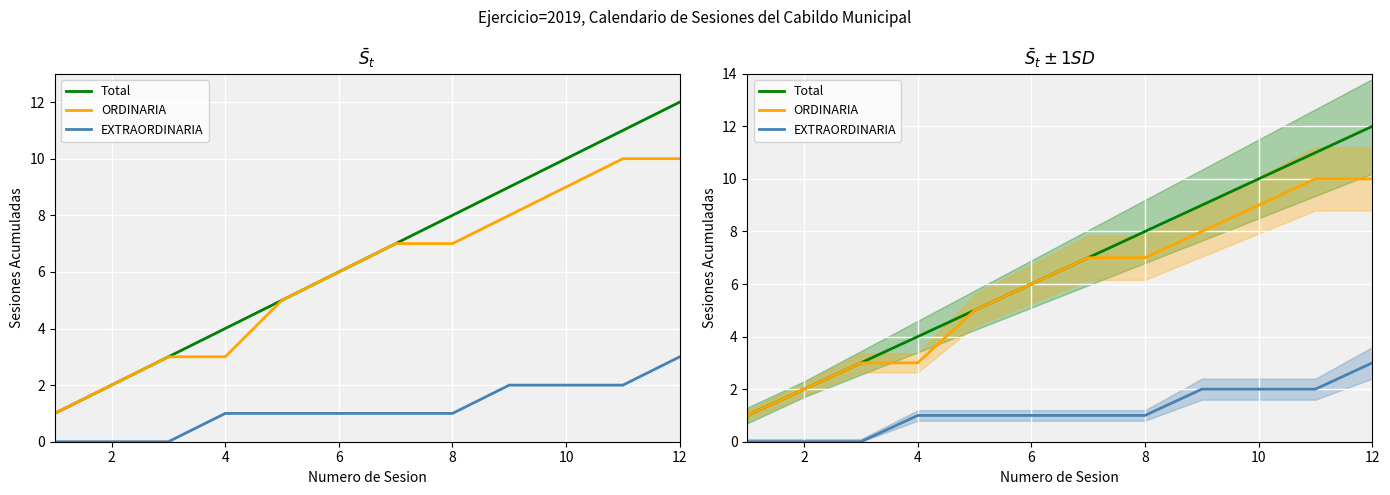

Where does the EXTRAORDINARIA series first go above 1?

8